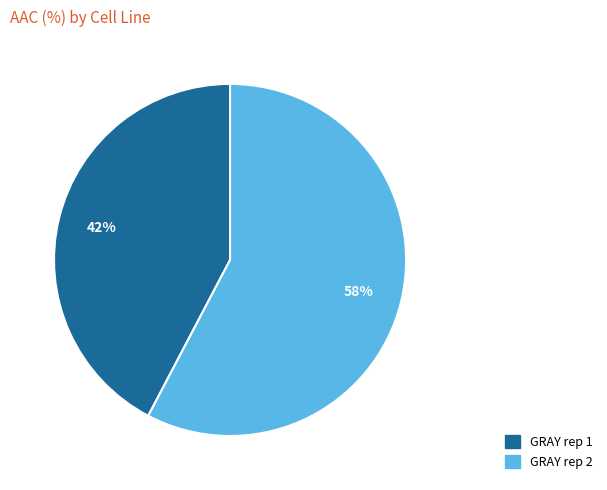

The GRAY rep 1 slice represents 54% of the pie. True or false?

False